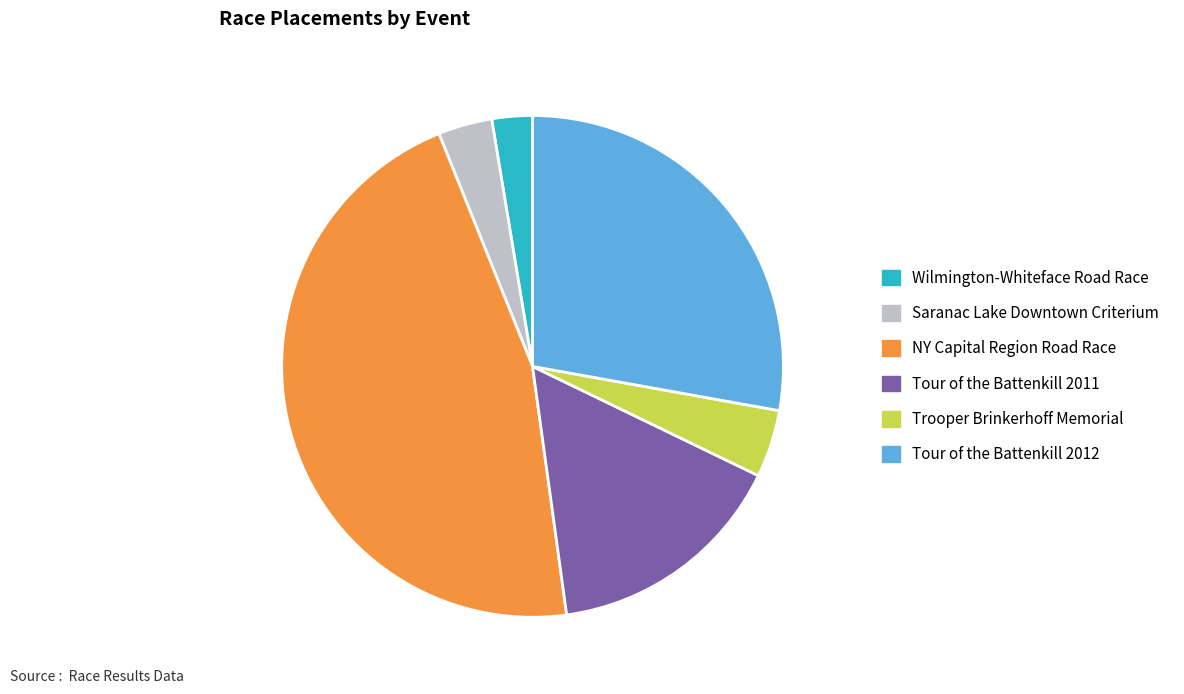

Which category has the biggest portion of the pie?

NY Capital Region Road Race